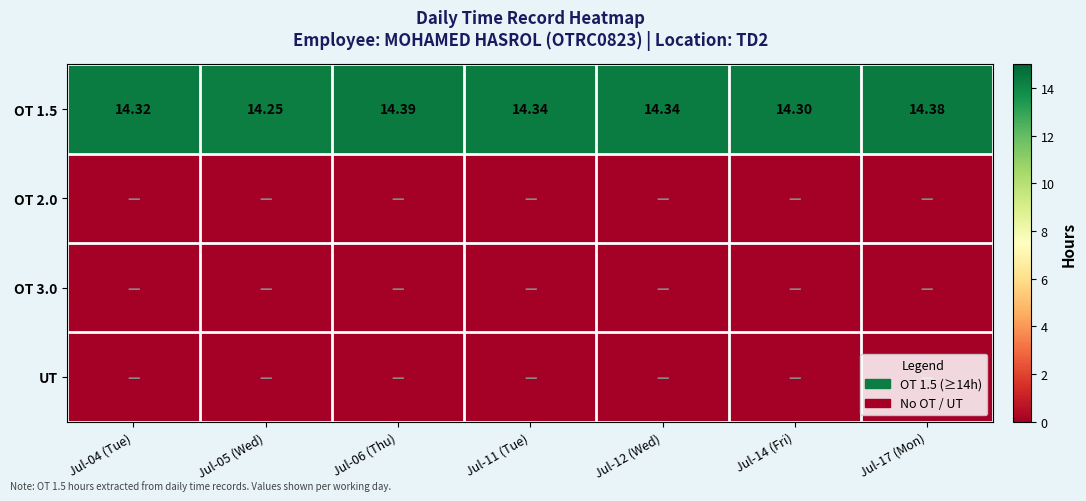

Is it true that OT 2.0 equals 0.0 at Jul-06 (Thu)?

True